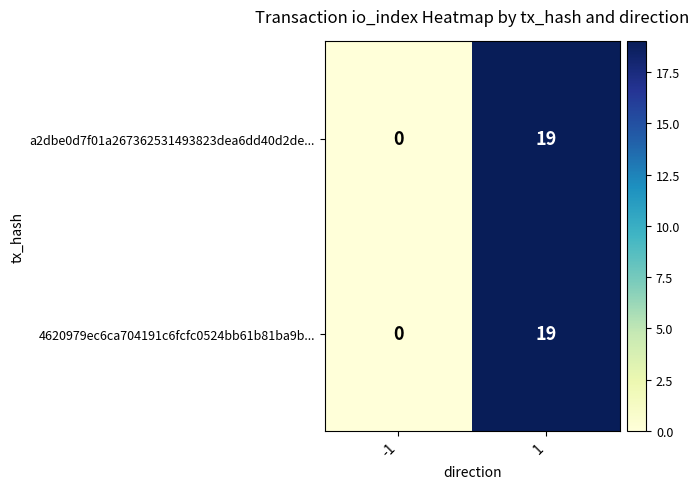

Count the number of data series in this chart.

2